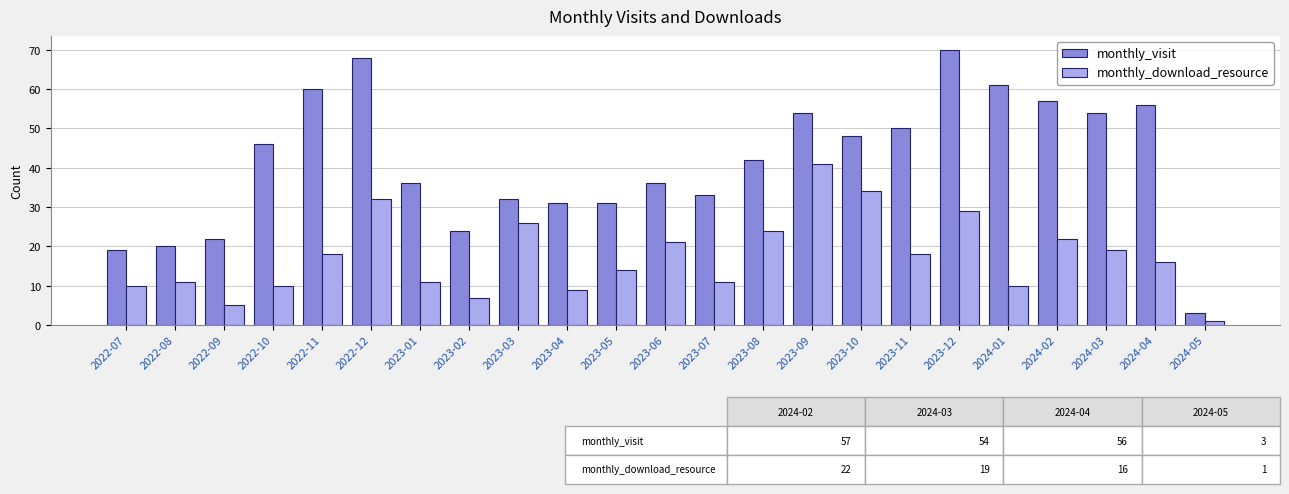

What is the value of the monthly_visit bar at the 9th from the left?

32